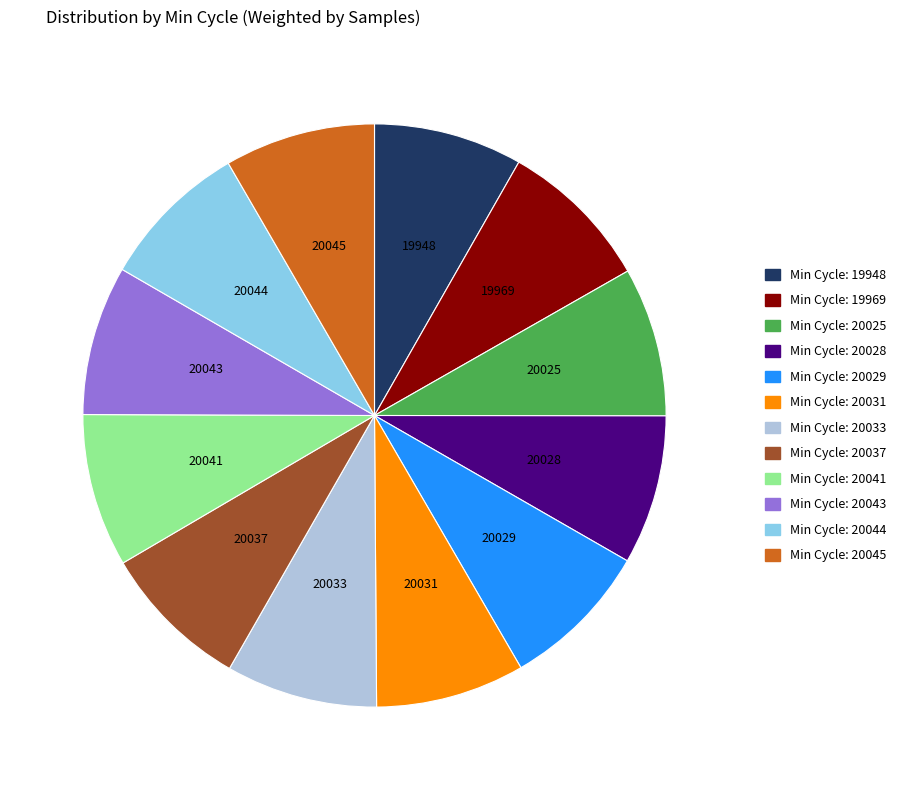

Is there a majority slice in this chart?

No